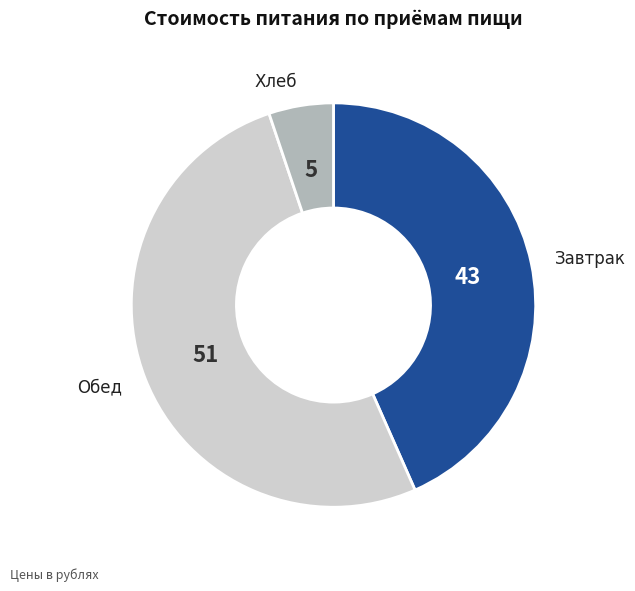

Does any single category account for the majority?

Yes